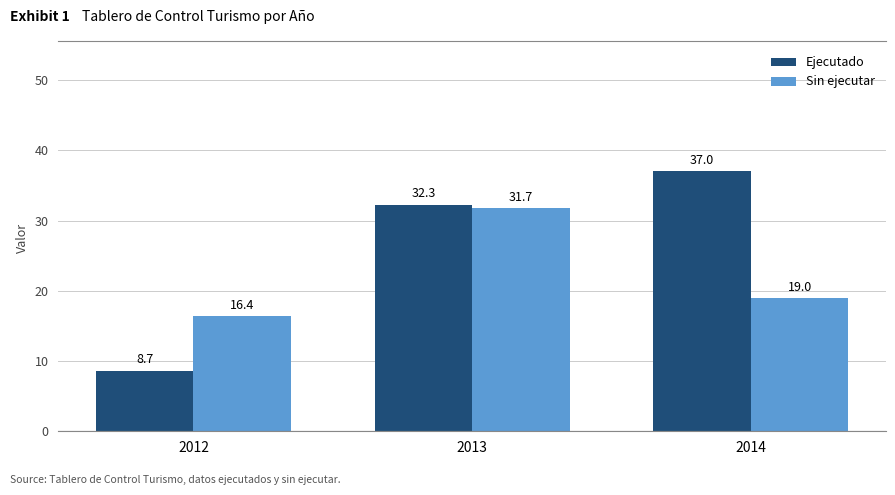

At how many categories does at least one series exceed 35?

1